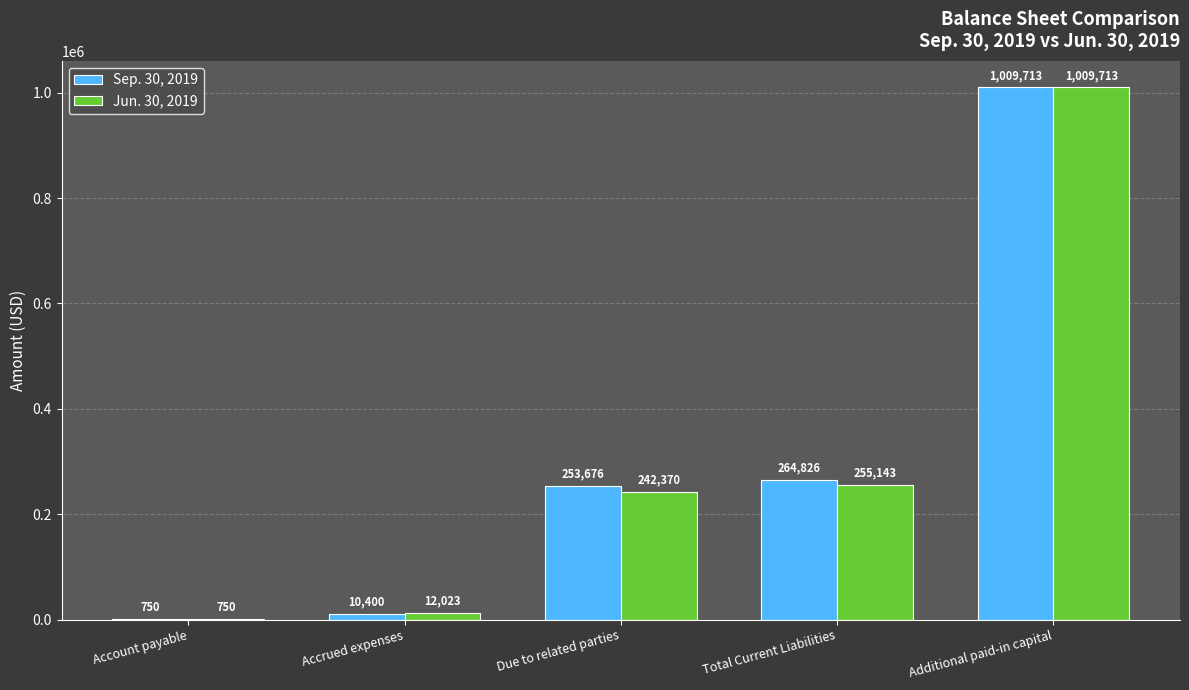

Which series changed the most between Accrued expenses and Due to related parties?

Sep. 30, 2019